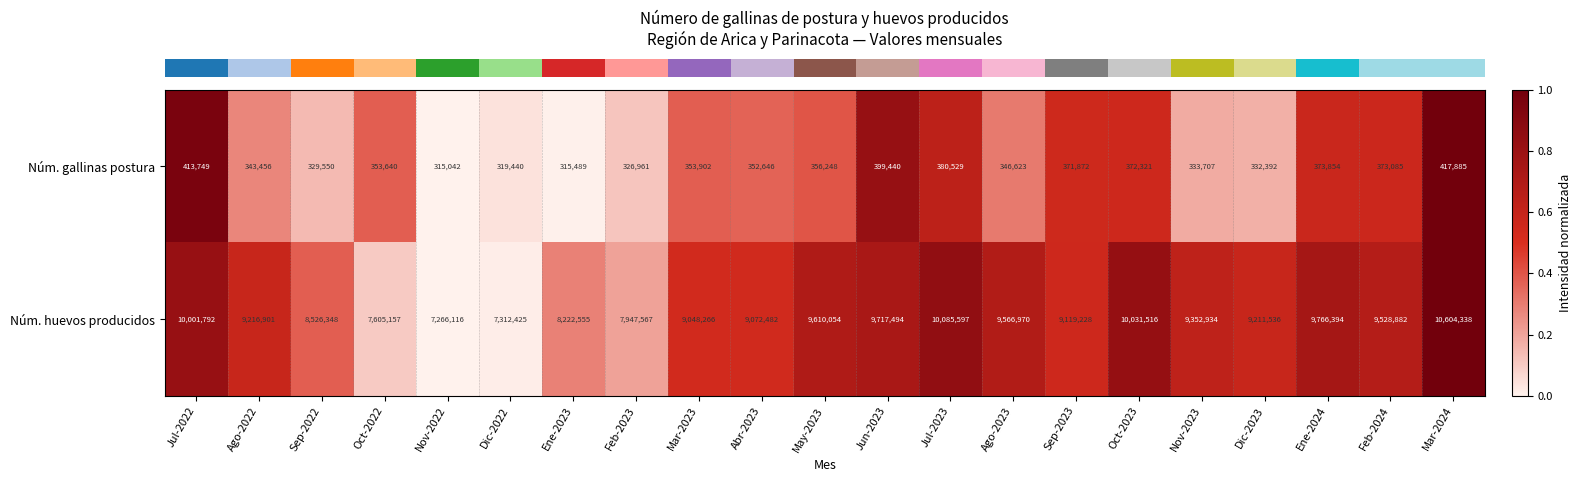

What is the difference between the highest and lowest values at Oct-2022?

7251517